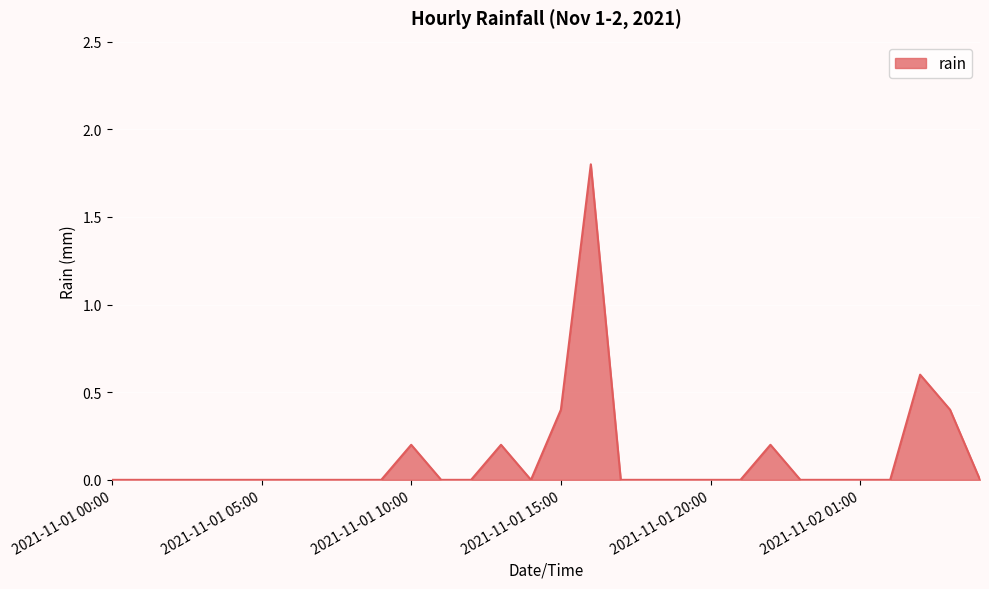

What is the maximum value shown in the chart?

1.8